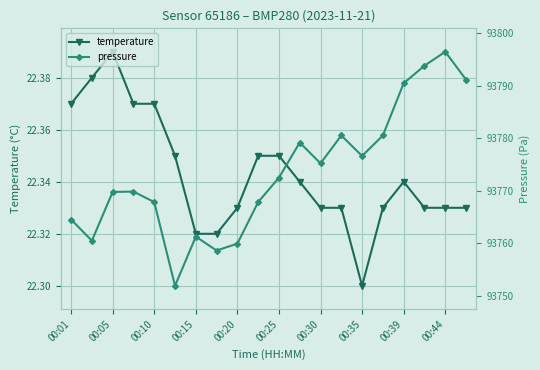

Is it true that pressure equals 11.2 at 13?

False